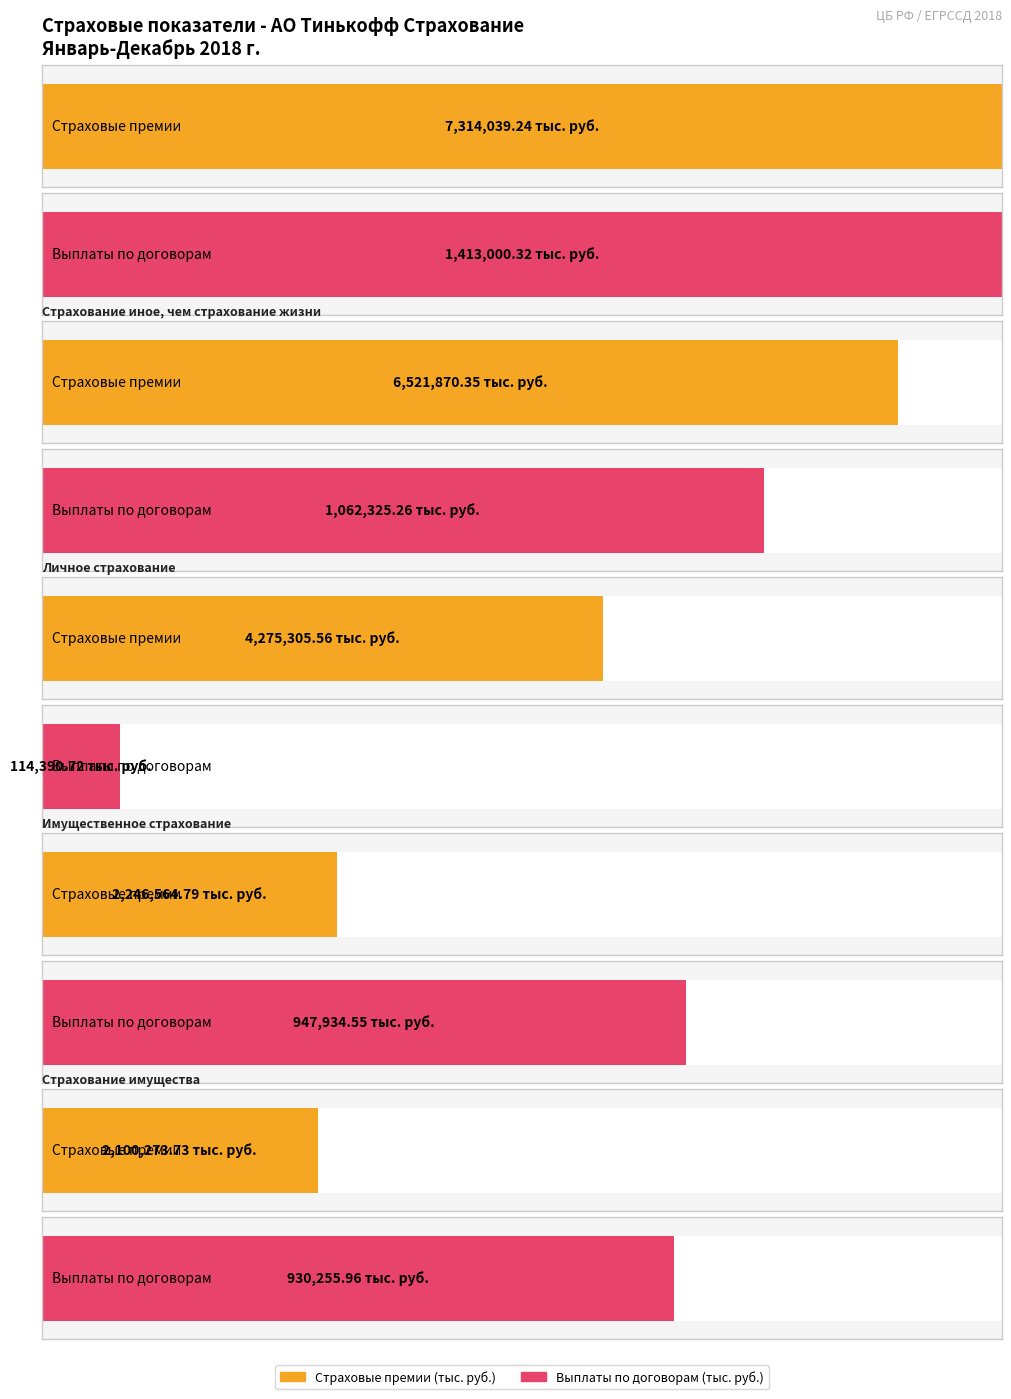

List the series in order of their peak value, lowest first.

Выплаты по договорам (тыс. руб.), Страховые премии (тыс. руб.)